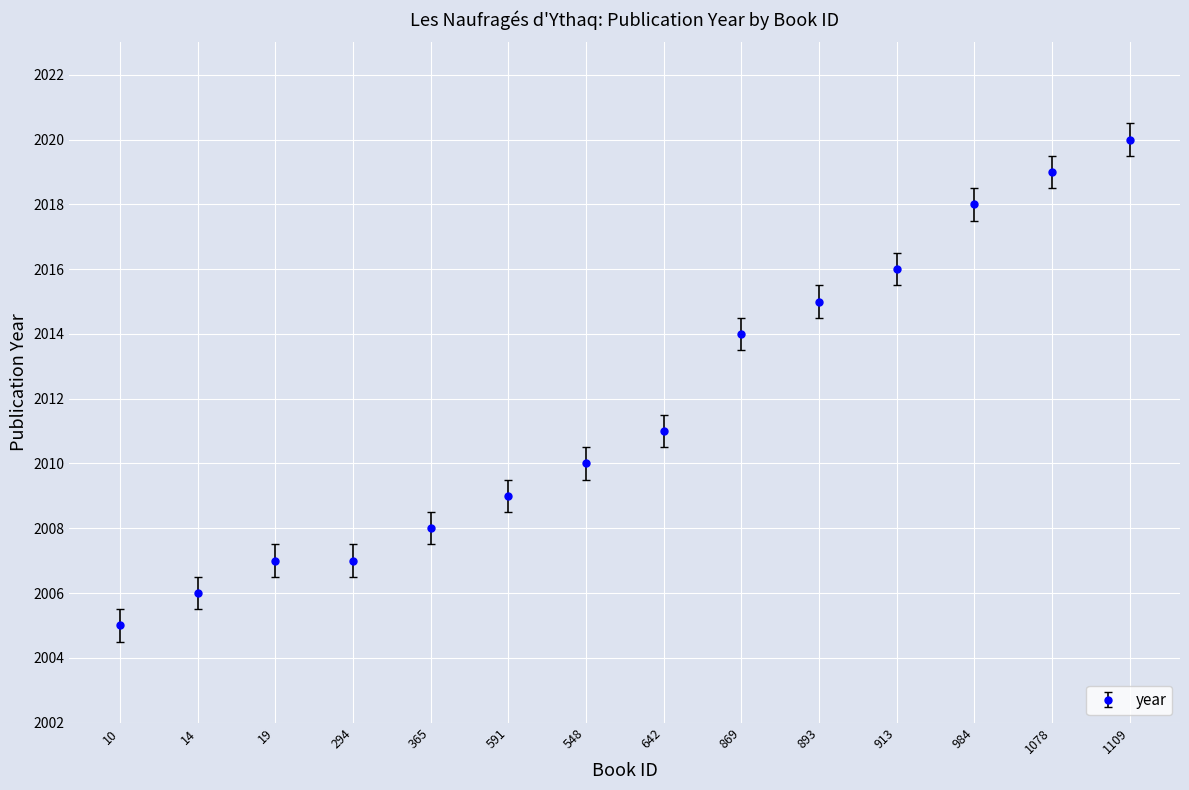

How many values are below 2011?

7